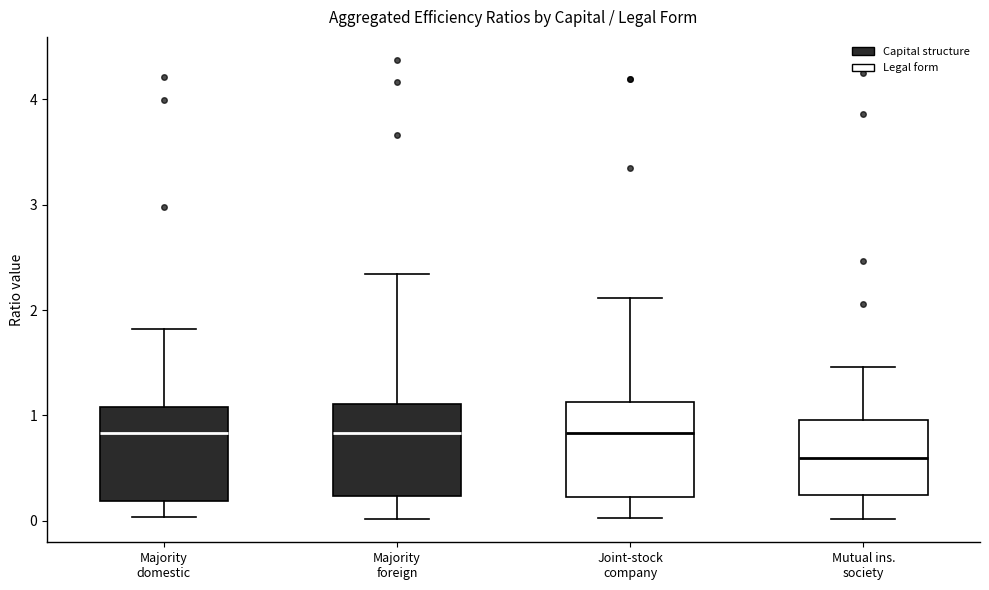

Reading left to right, read every box against the y-axis: the position of its median line, the range the box covers, and the ends of its whiskers. The values are not printed on the chart, so give them approximately, as read against the axis.

Majority domestic: median 0.8, box 0.2 to 1.1, whiskers 0.0 to 1.8
Majority foreign: median 0.8, box 0.2 to 1.1, whiskers 0.0 to 2.3
Joint-stock company: median 0.8, box 0.2 to 1.1, whiskers 0.0 to 2.1
Mutual ins. society: median 0.6, box 0.2 to 1.0, whiskers 0.0 to 1.5